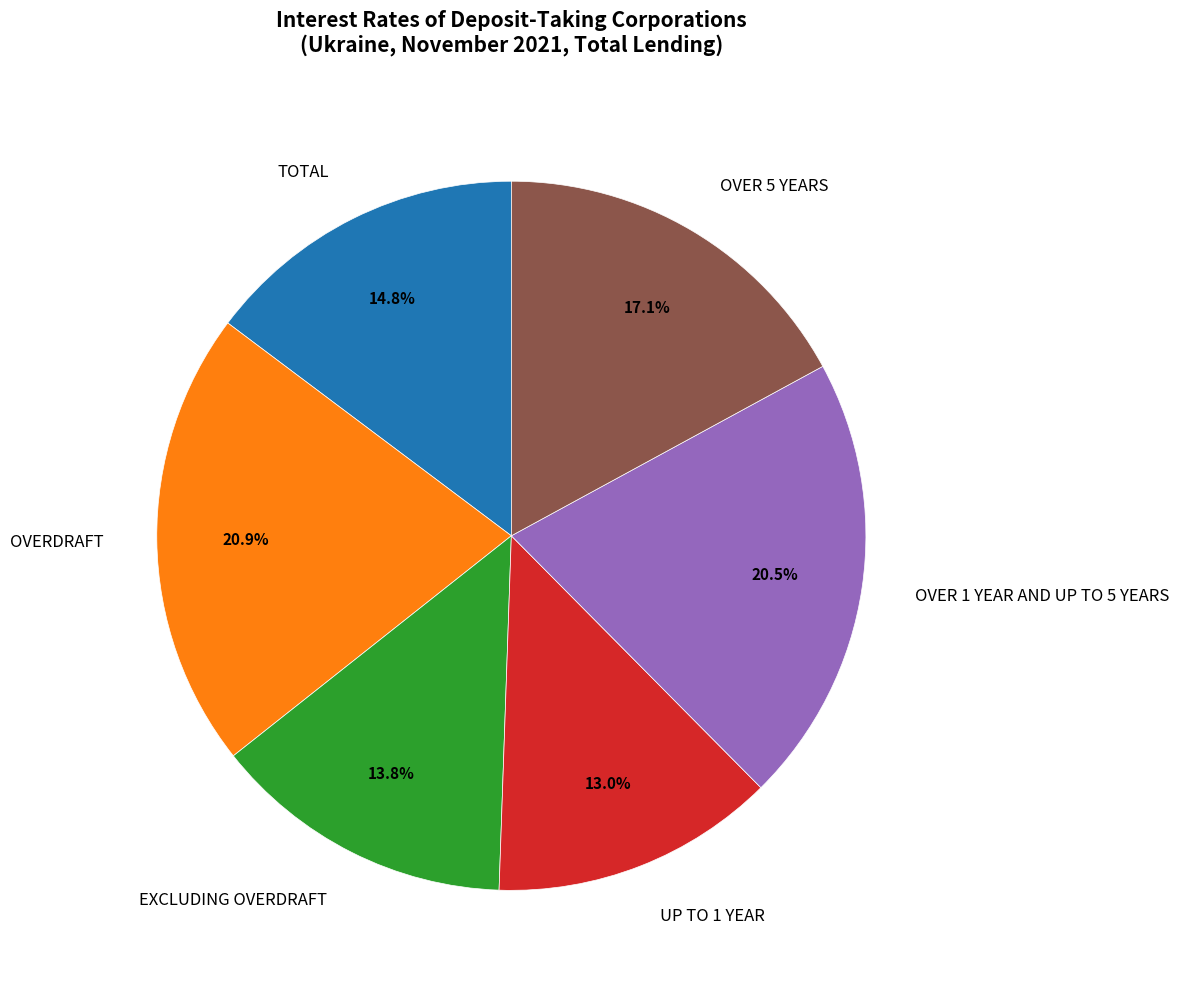

Is there a majority slice in this chart?

No